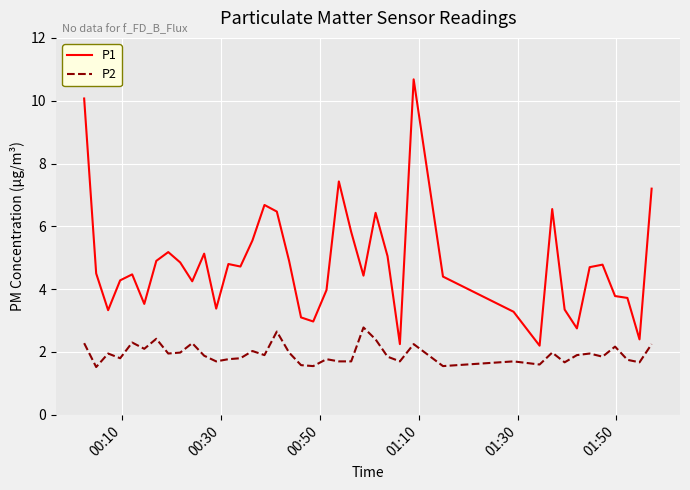

What is the minimum value for P1?

2.2